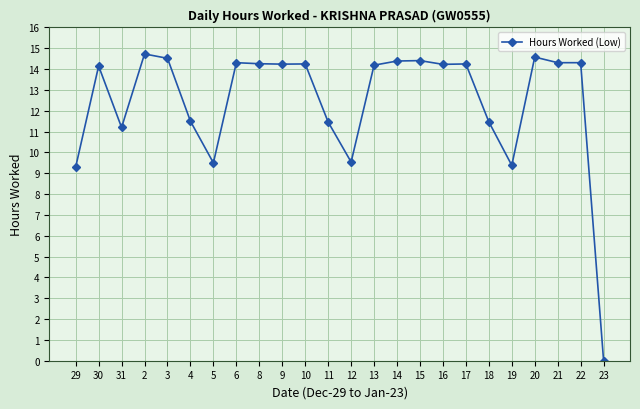

What is the difference between the maximum and minimum values?

14.7